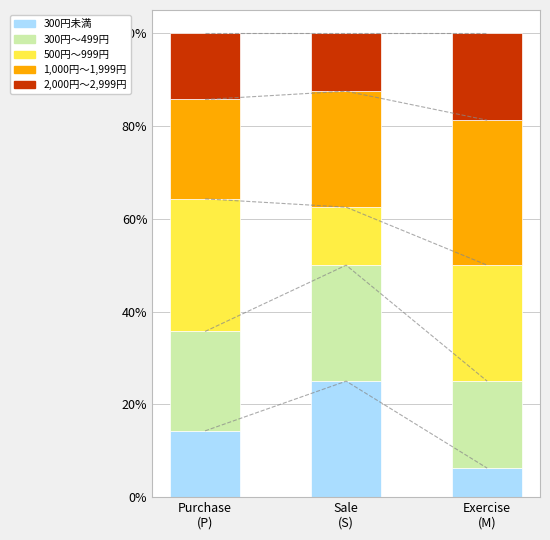

The value of 300円〜499円 at Sale
(S) is 25.0. True or false?

True